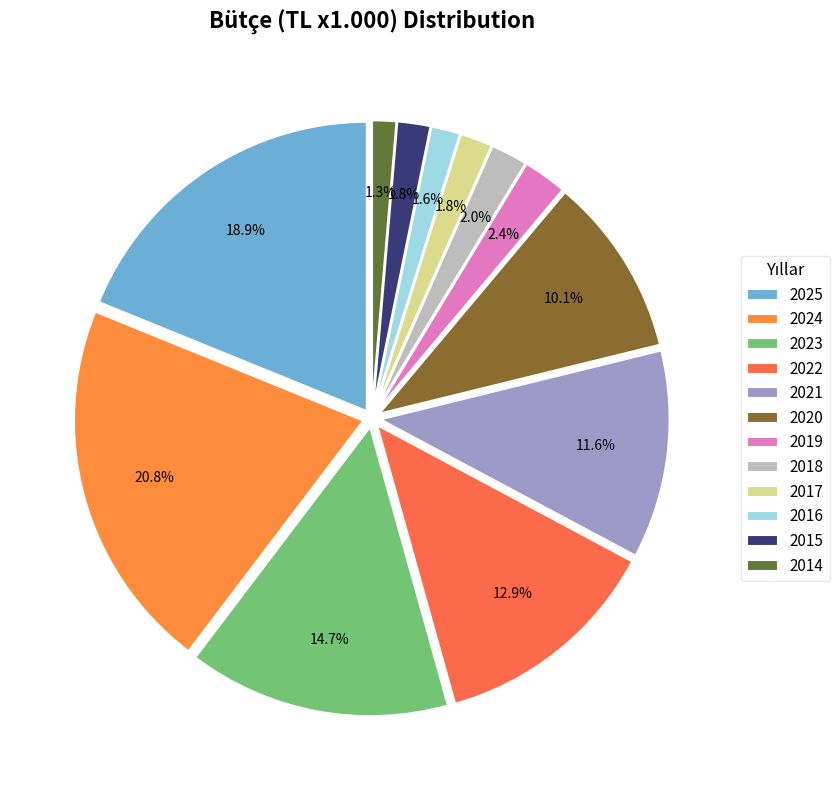

What percentage do 2018 and 2025 together represent?

20.9%